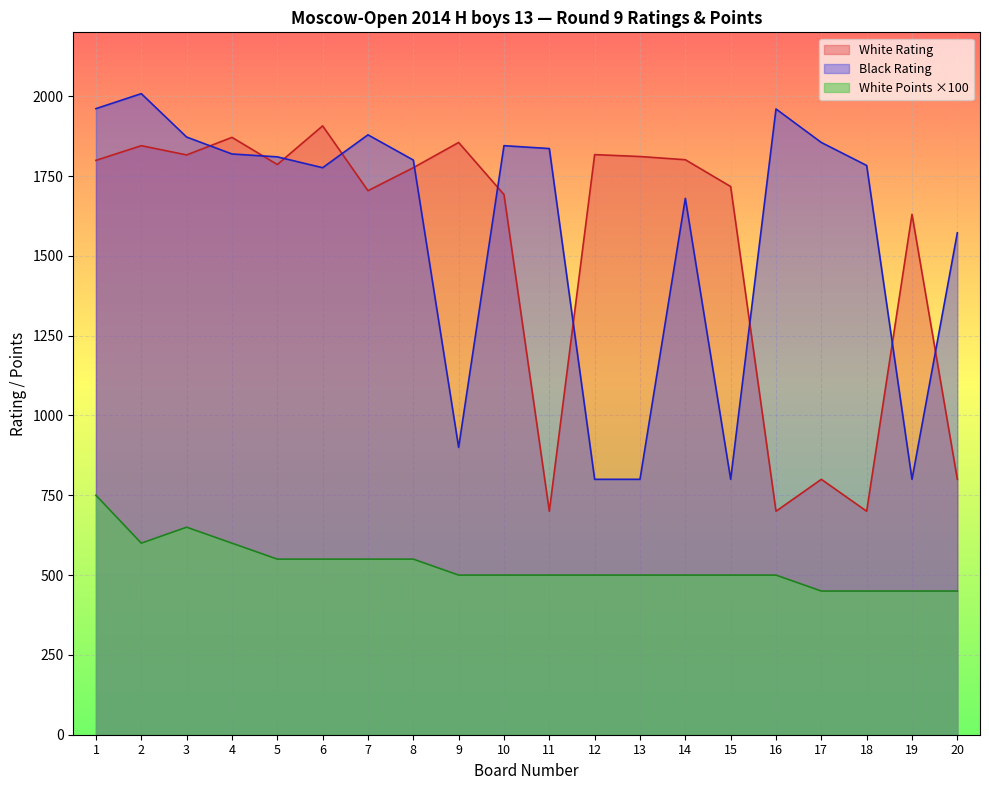

Read the Black Rating value at 9, to the nearest 100.

900